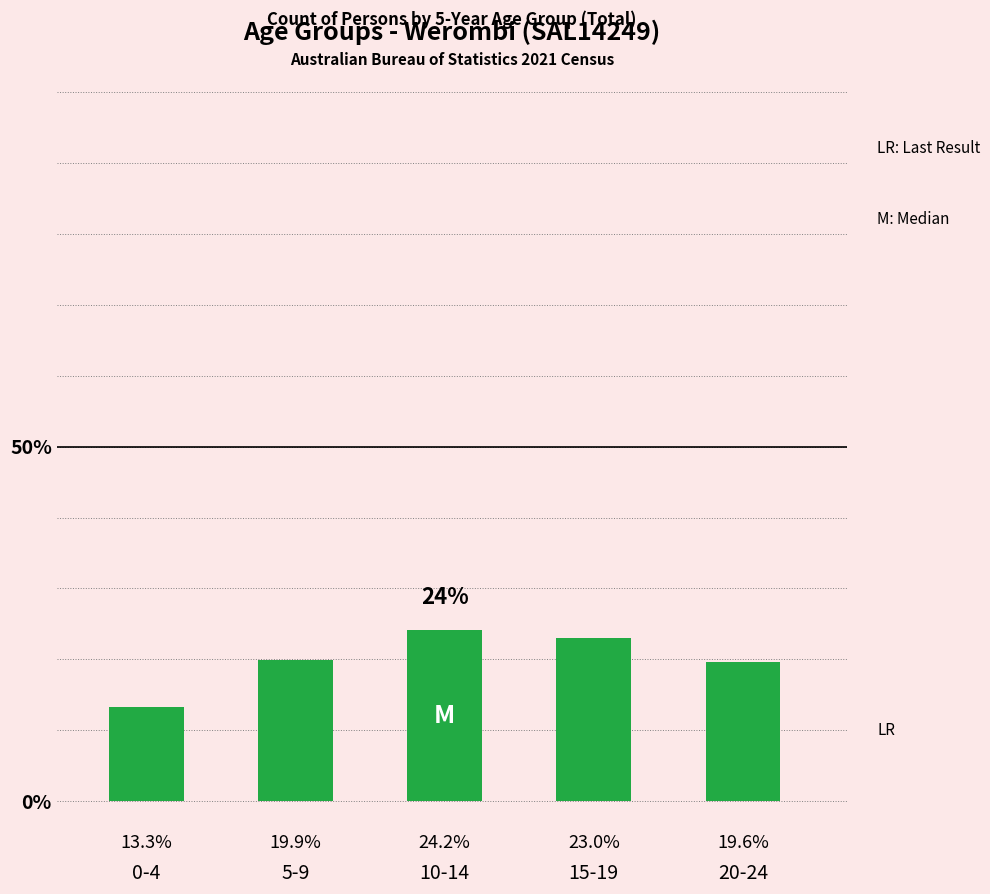

What is the minimum value shown in the chart?

13.3